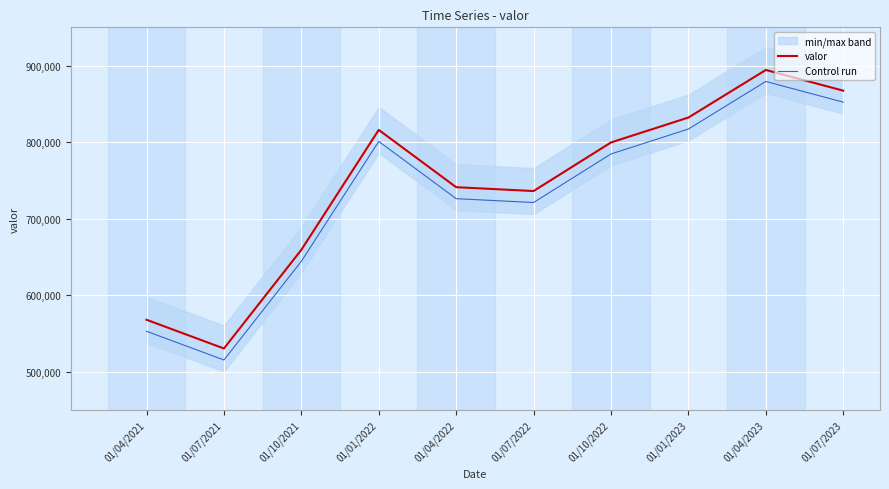

Which category has the lowest value in the valor series?

01/07/2021